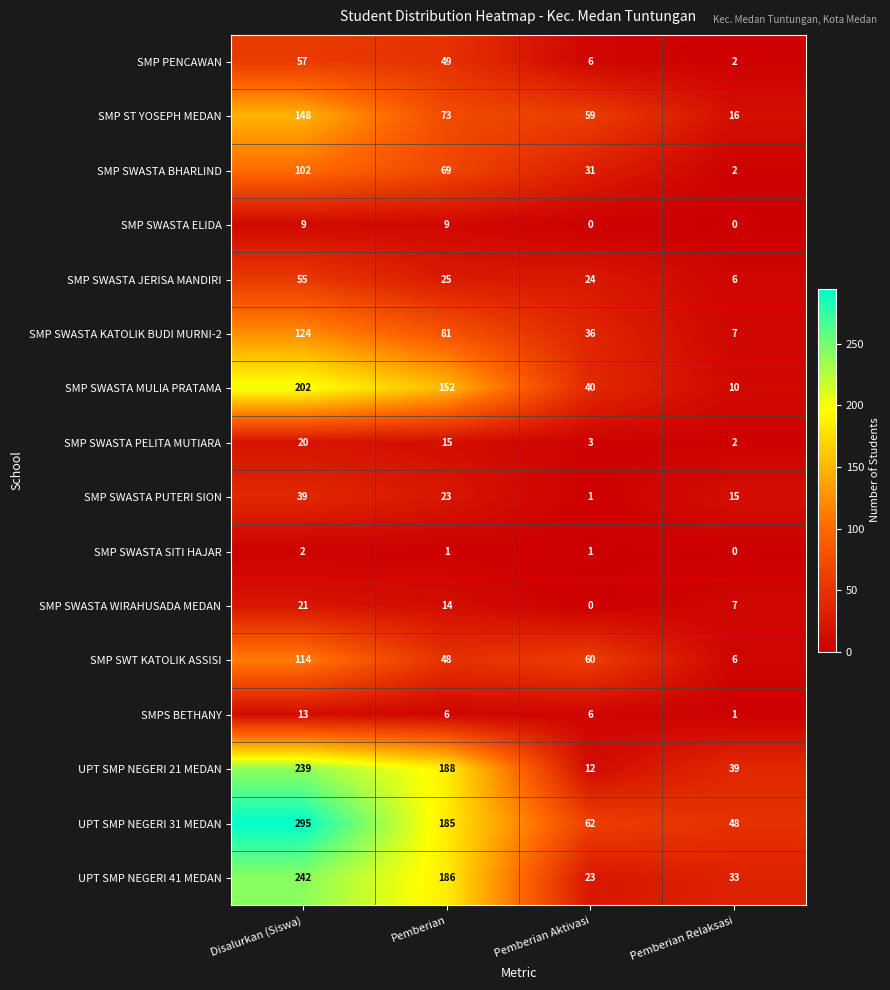

Rank the categories by SMP PENCAWAN value from lowest to highest.

Pemberian Relaksasi, Pemberian Aktivasi, Pemberian, Disalurkan (Siswa)